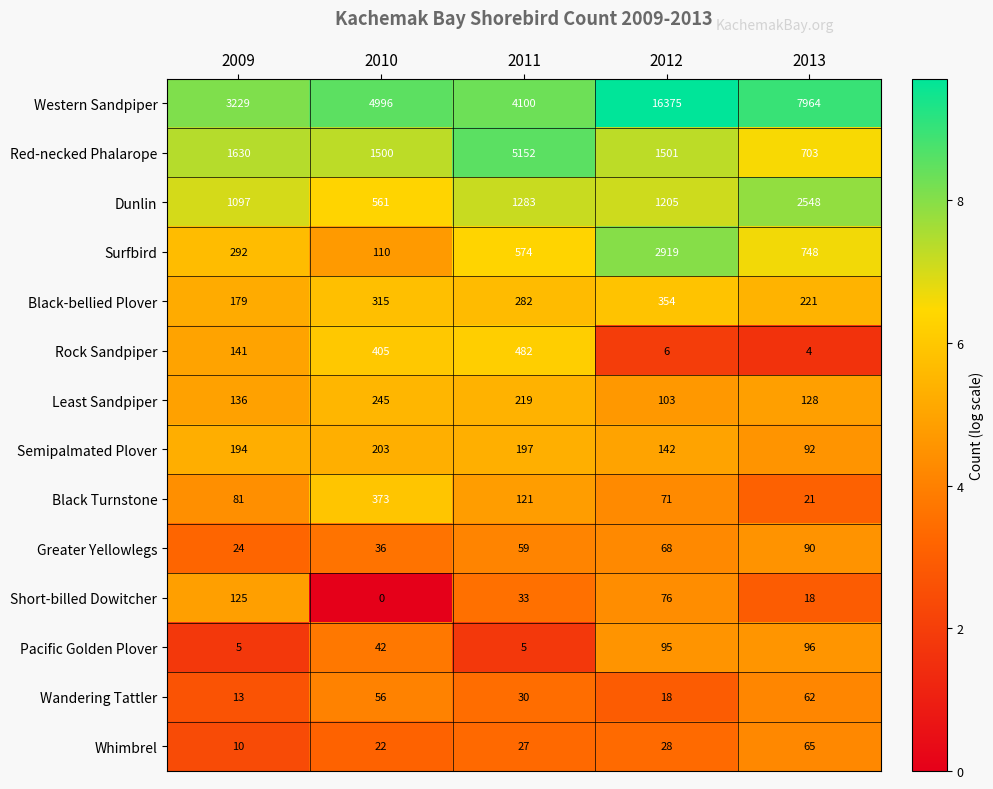

Count the number of data series in this chart.

14